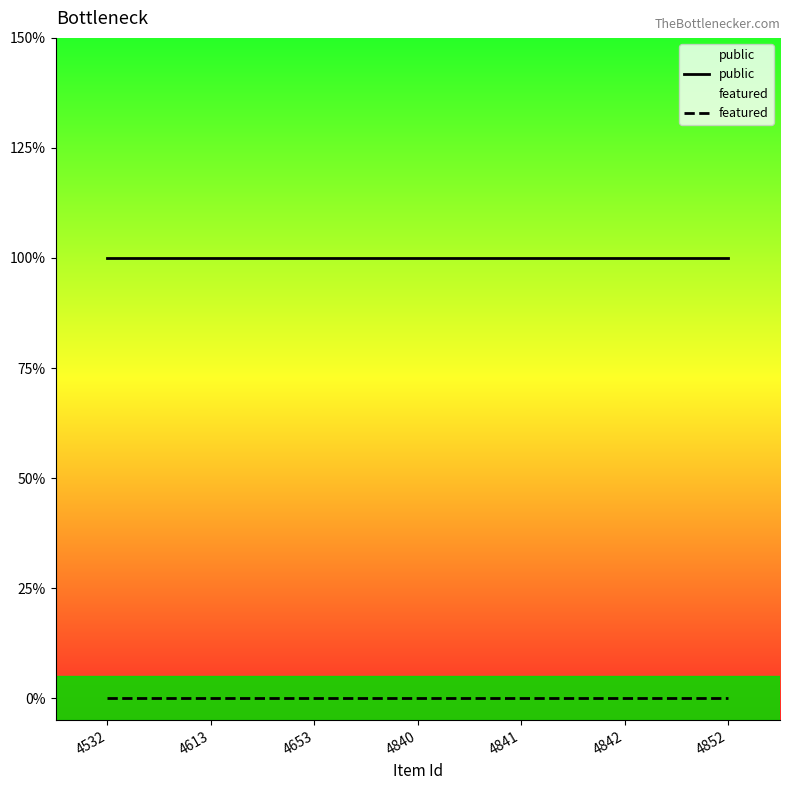

What is the lowest value of the public series?

1